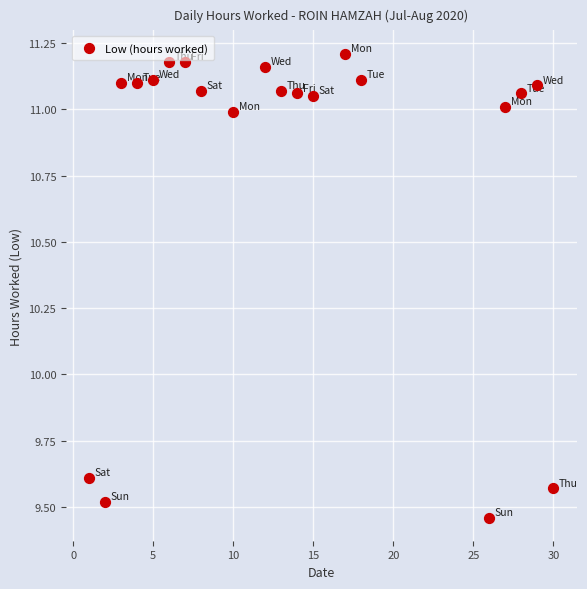

What is the range of X values (max minus min)?

29.0